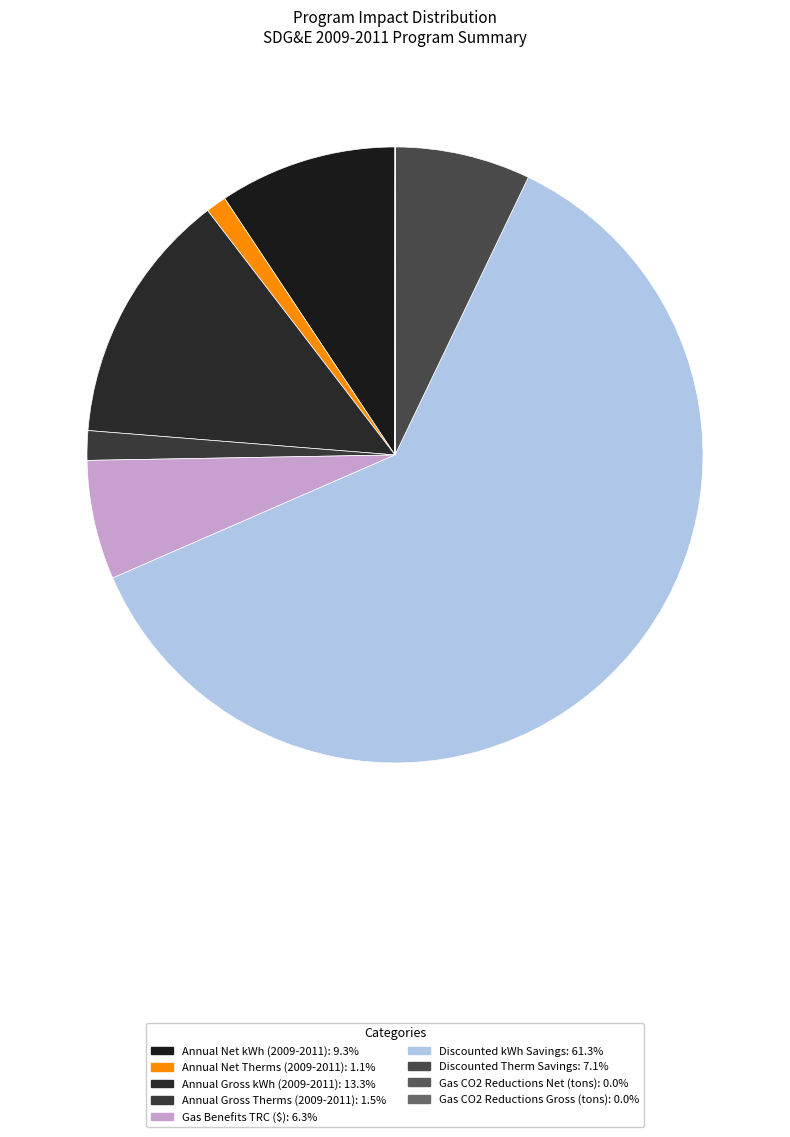

True or false: Gas CO2 Reductions Gross (tons) accounts for 6% of the total.

False